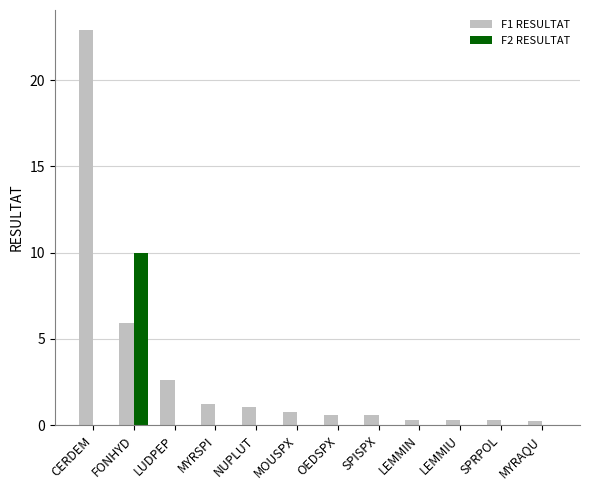

True or false: F2 RESULTAT has a value of -5.8 at MOUSPX.

False